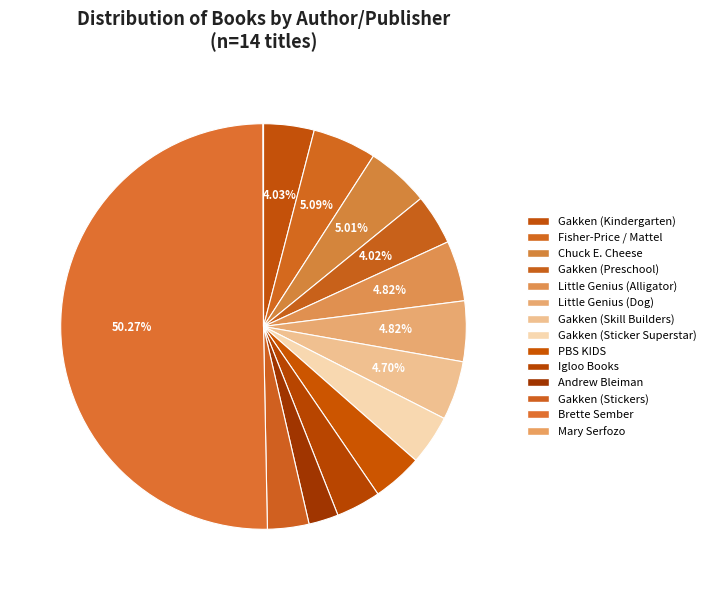

To the nearest percent, what portion does Brette Sember represent?

50%